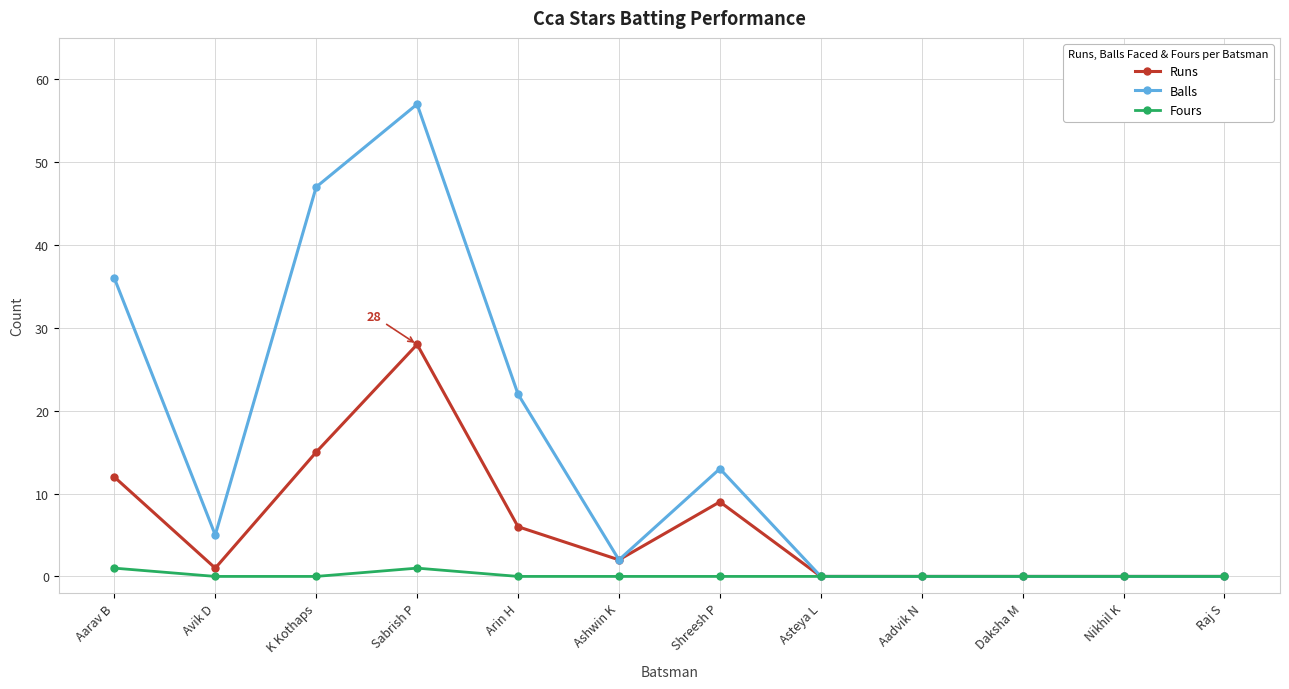

What is the greatest value displayed?

57